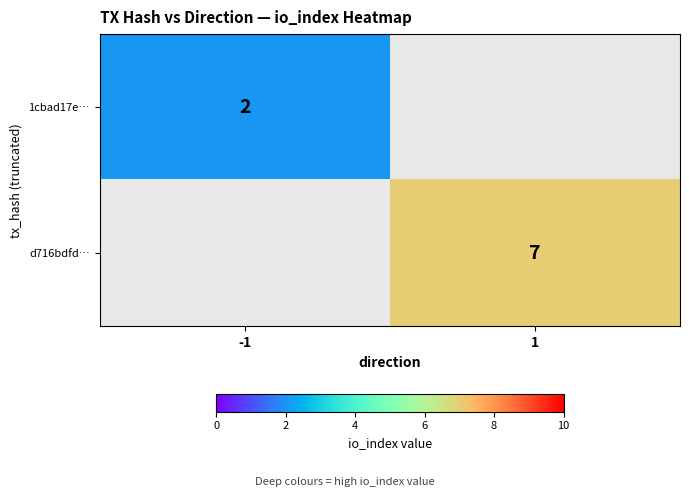

Is it true that 1cbad17e… equals 2 at -1?

True